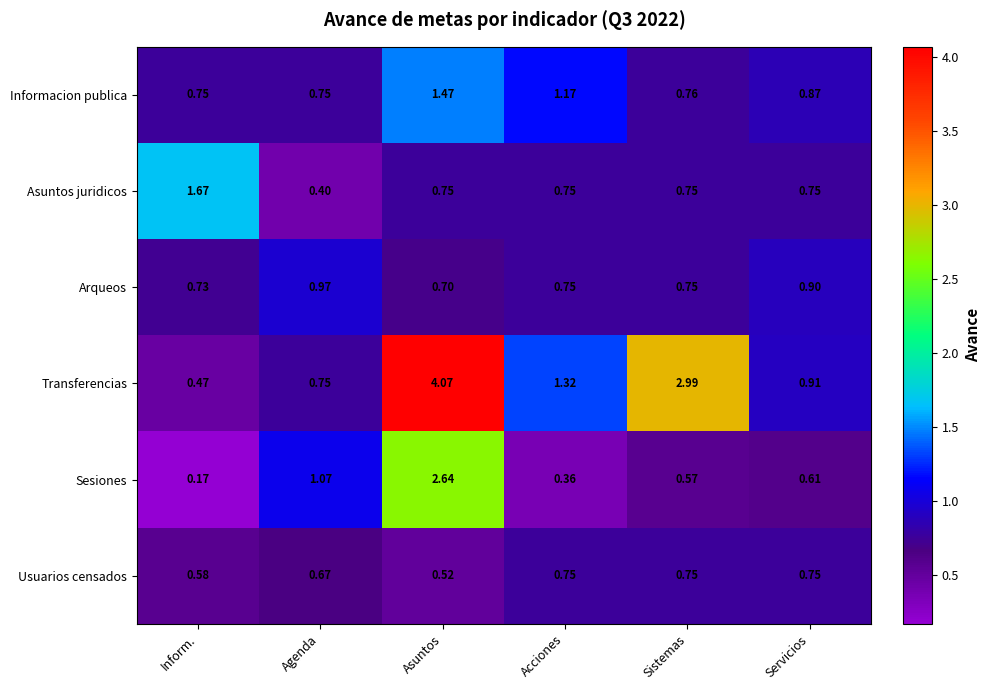

Where does the Transferencias series first go above 1?

Asuntos